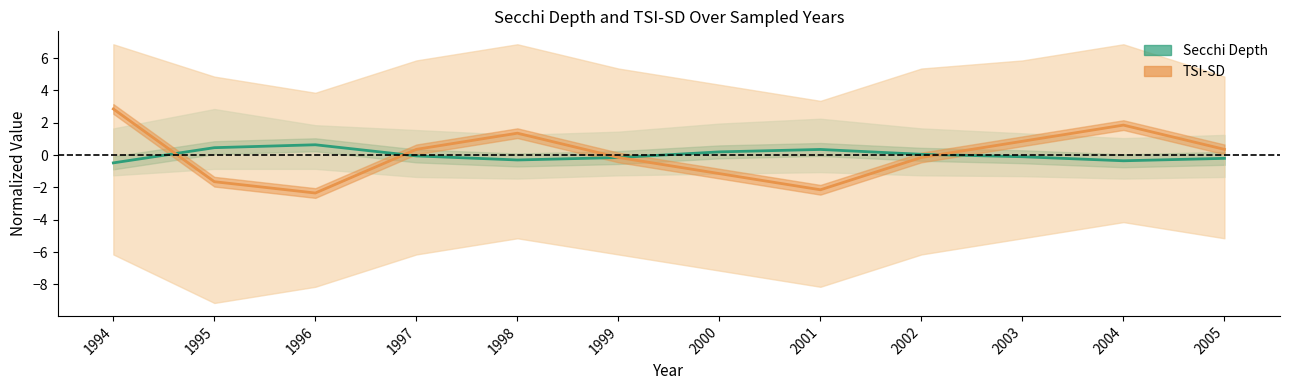

Read the Secchi Depth value at 1997.

-0.1